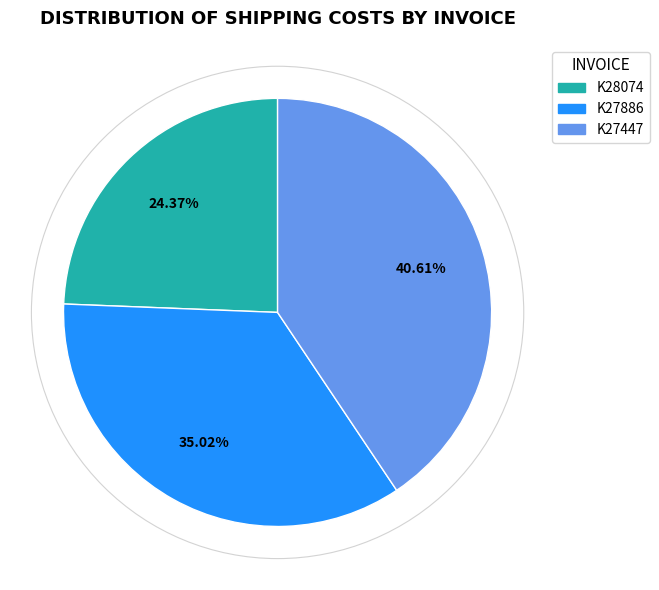

How many slices are in this pie chart?

3